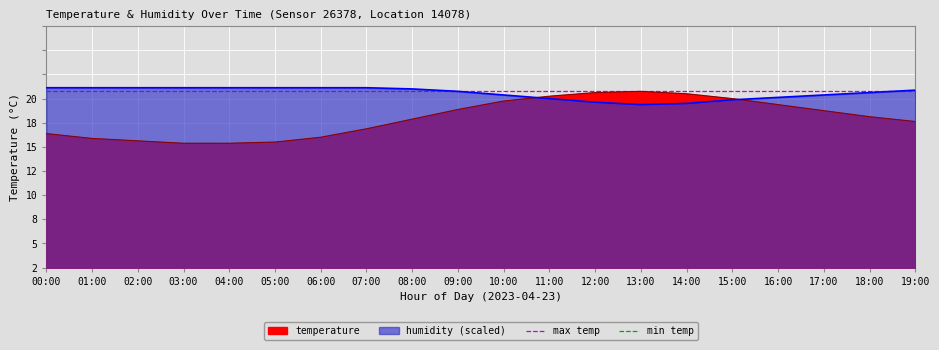

True or false: max temp and min temp cross at least once.

False